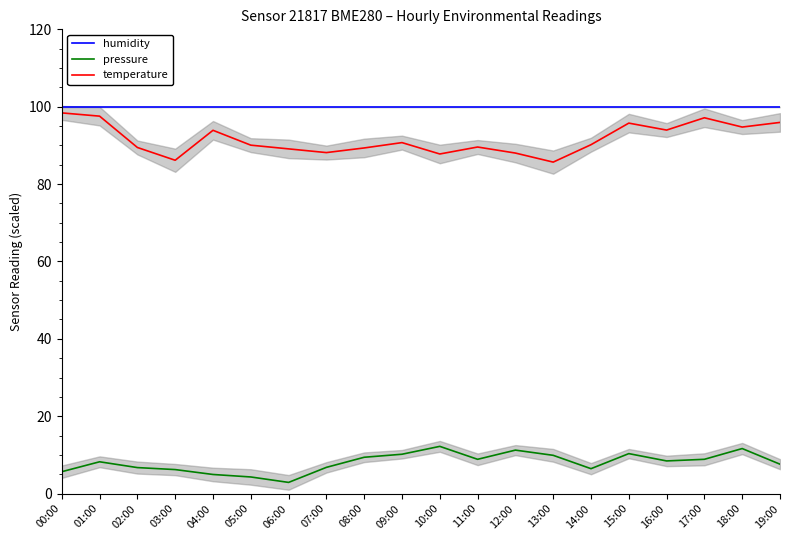

What is the sum of the temperature values at 00:00 and 12:00?

186.4